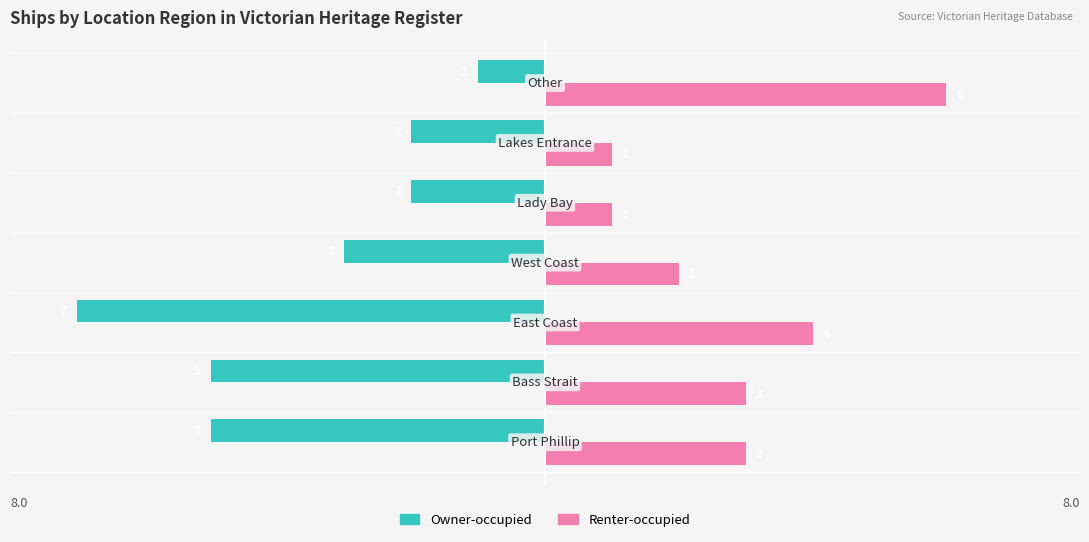

Which series has the largest total across all categories?

Renter-occupied